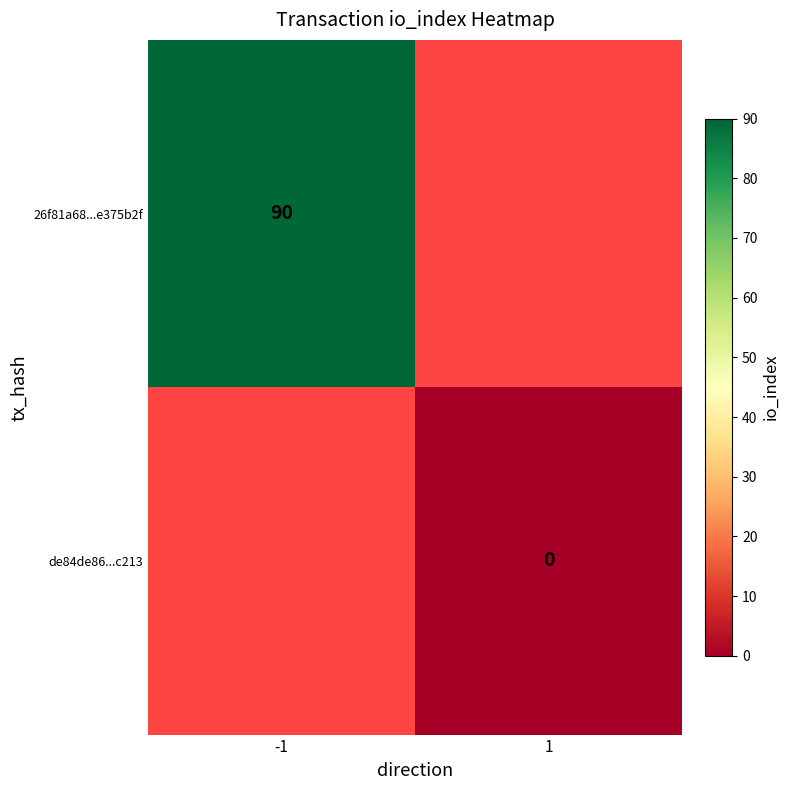

The value of 26f81a68...e375b2f at -1 is 151. True or false?

False